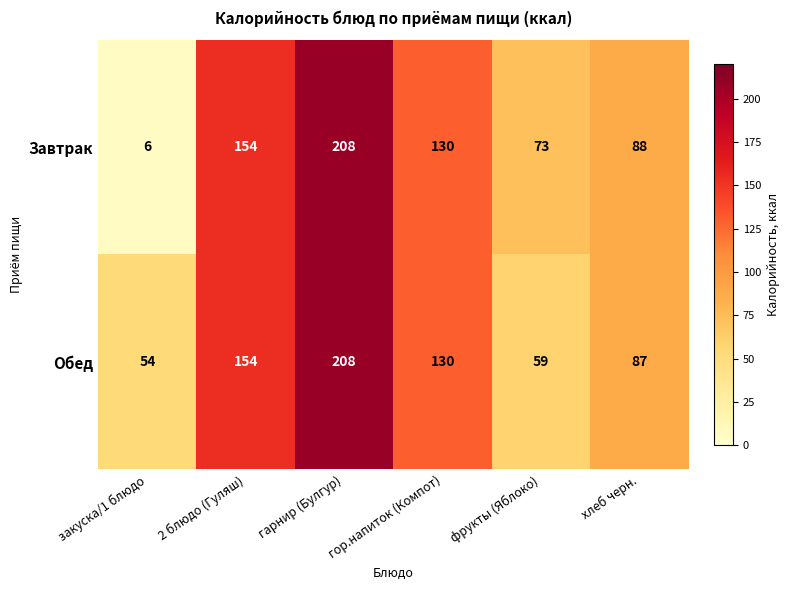

Is it true that Завтрак equals 154 at 2 блюдо (Гуляш)?

True